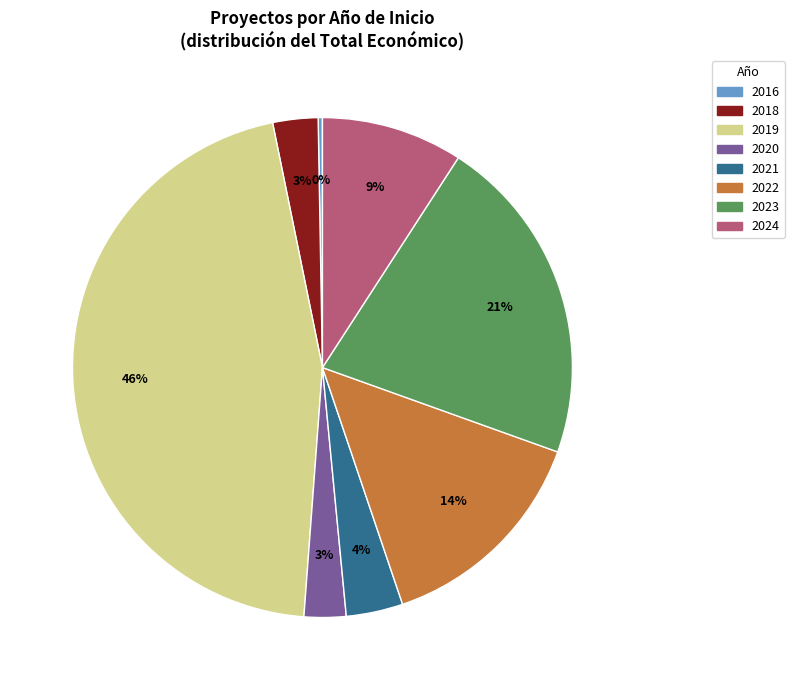

Is there a majority slice in this chart?

No